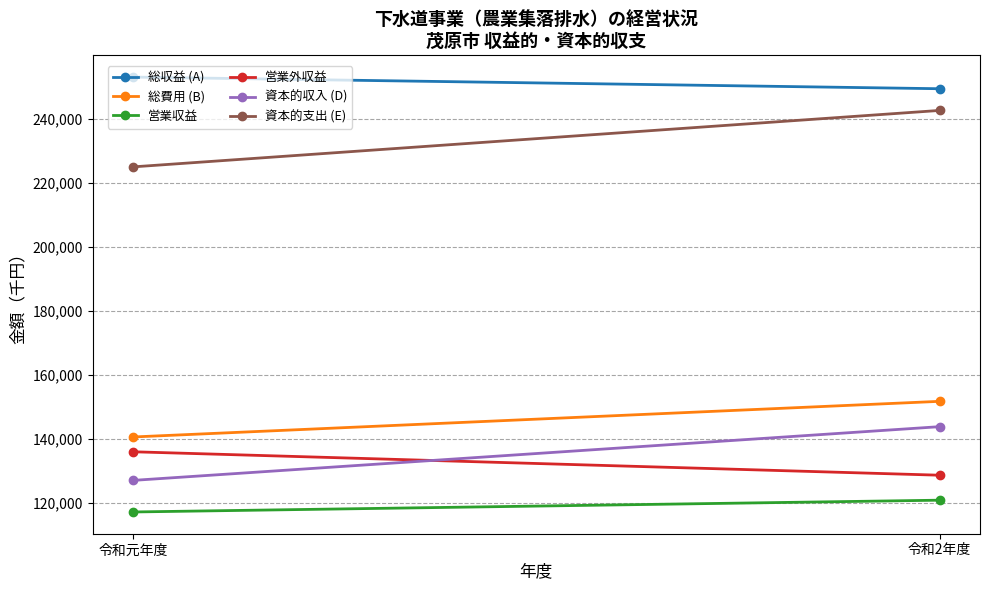

What is the label of the 2nd point from the right?

令和元年度